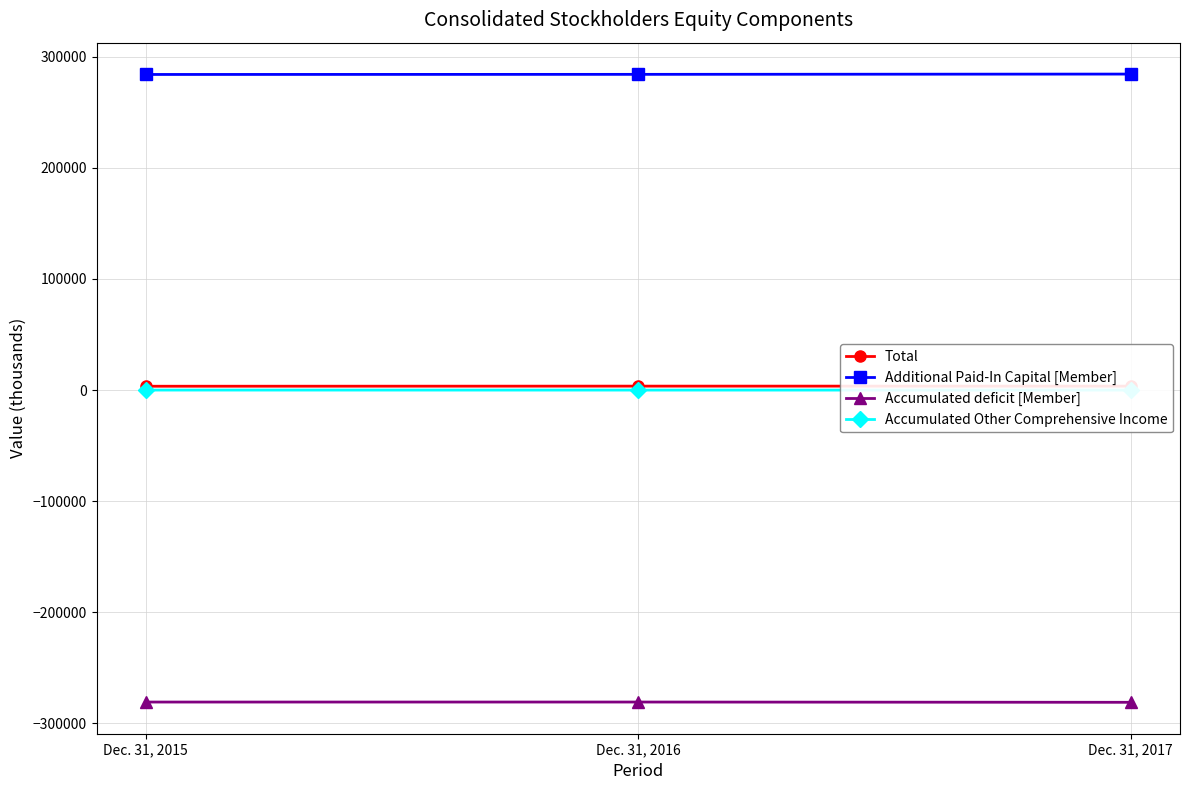

What is the sum of all Additional Paid-In Capital [Member] values?

852591